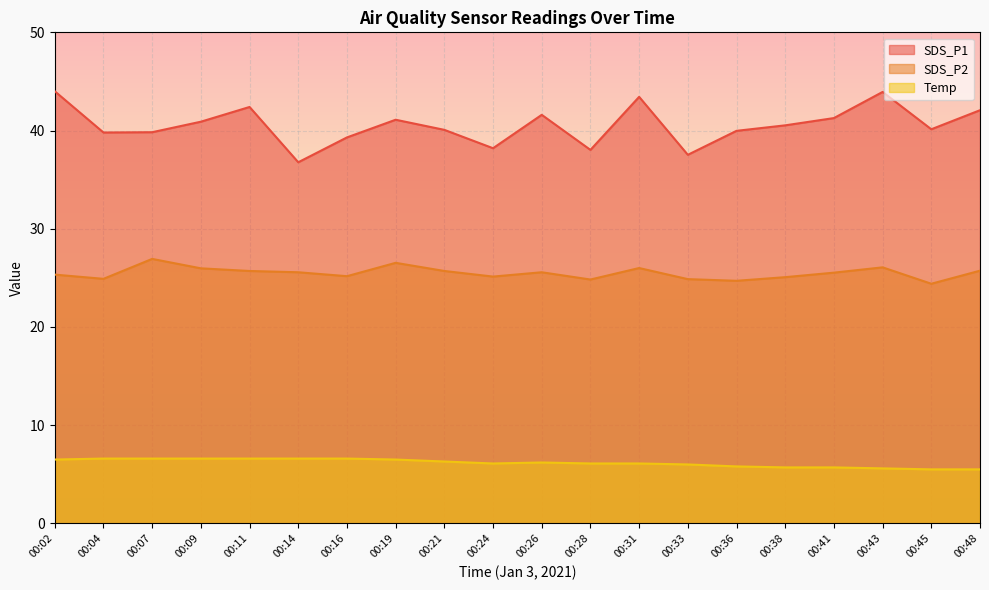

What is the difference between the SDS_P2 values at 00:28 and 00:31?

1.2